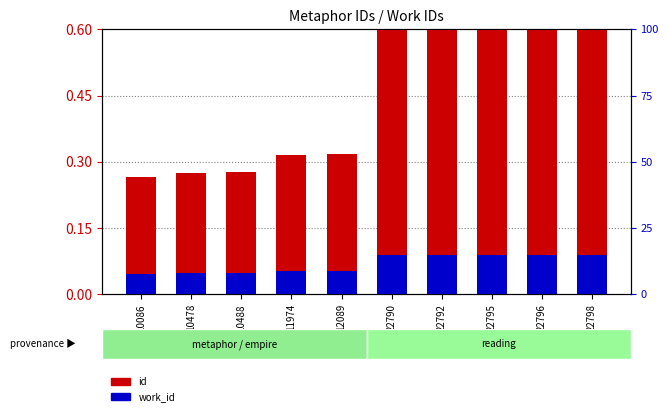

Reading left to right, extract all data points from this chart.

id: 0.3	0.3	0.3	0.3	0.3	0.6	0.6	0.6	0.6	0.6
work_id: 0.0	0.0	0.0	0.1	0.1	0.1	0.1	0.1	0.1	0.1